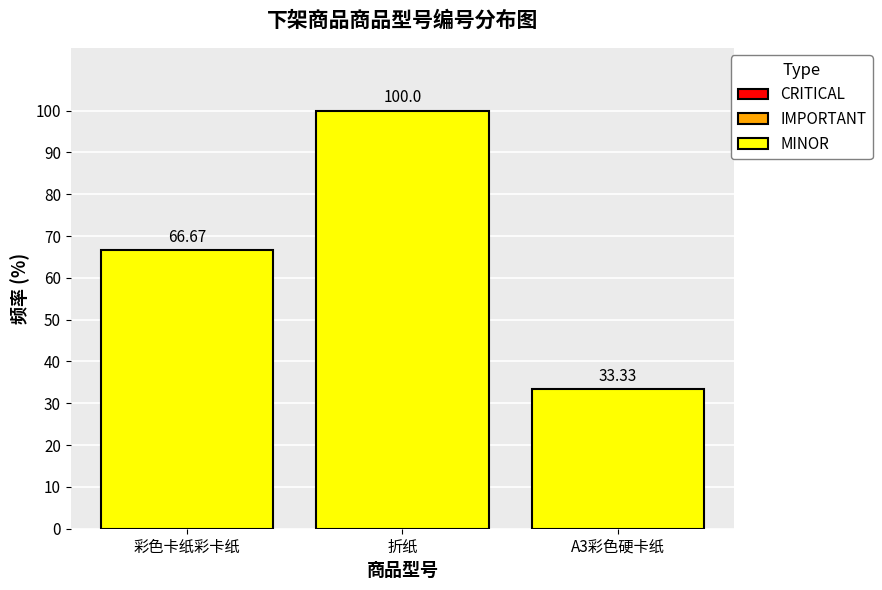

Rank the categories by value from highest to lowest.

折纸, 彩色卡纸彩卡纸, A3彩色硬卡纸